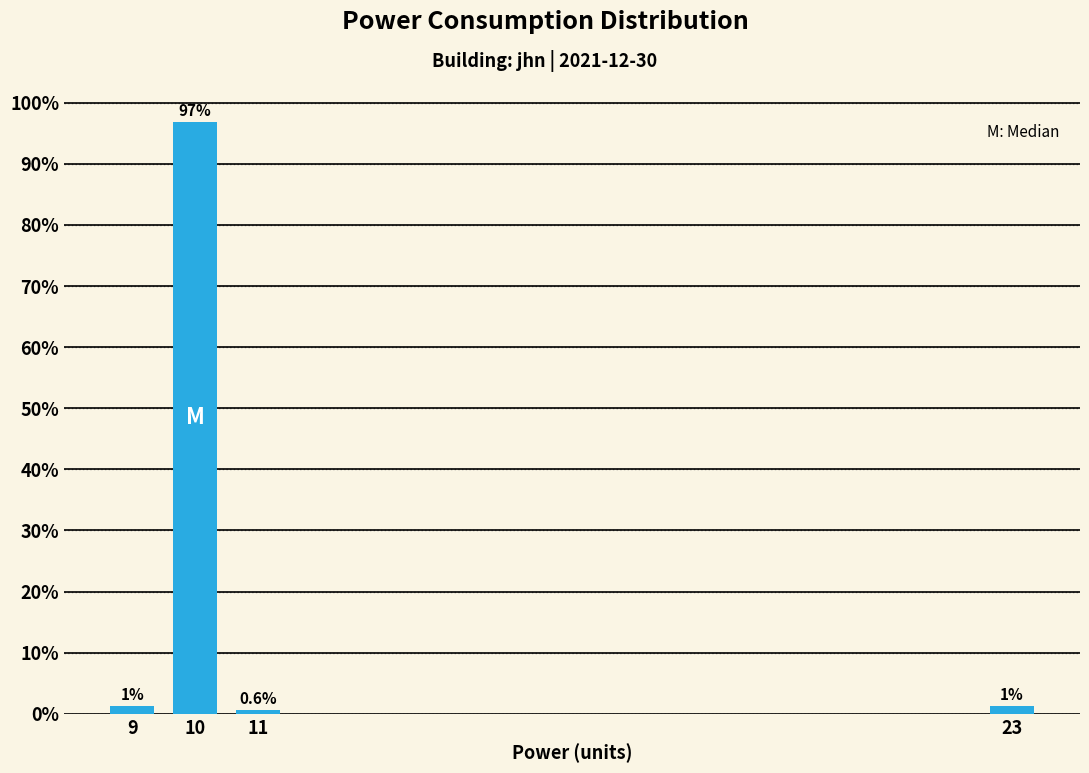

What is the value of the 2nd bar from the left?

96.9